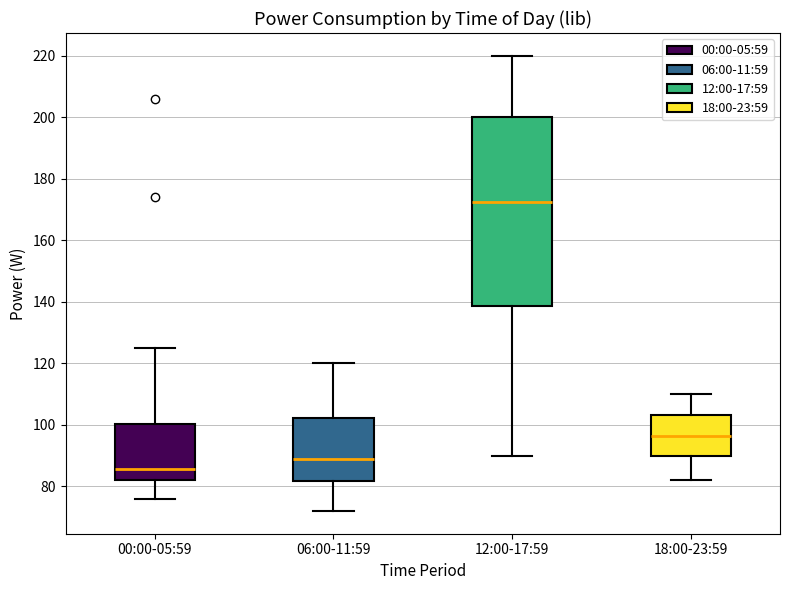

Where does the upper whisker of the box for 12:00-17:59 end on the y-axis? The values are not printed on the chart, so give them approximately, as read against the axis.

220